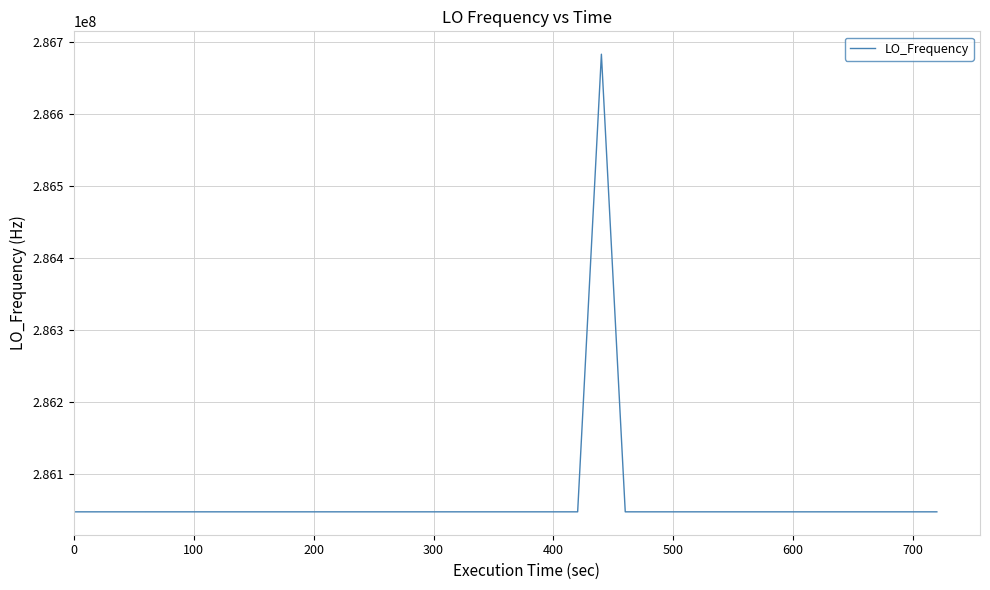

What is the minimum value shown in the chart?

286046994.0